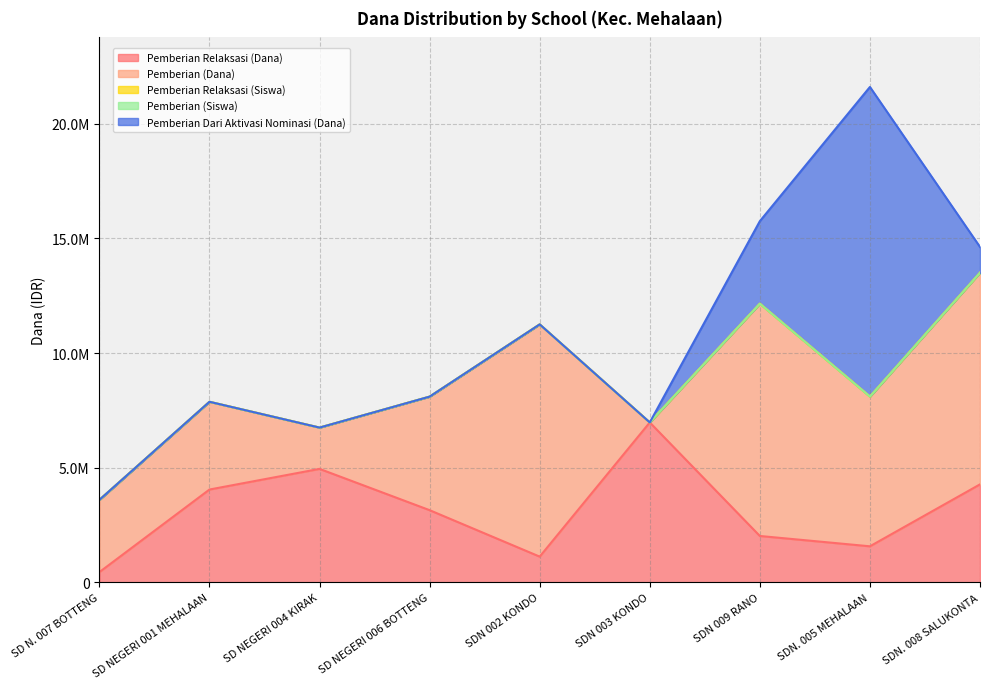

Reading left to right, extract all data points from this chart.

Pemberian Relaksasi (Dana): SD N. 007 BOTTENG=450000	SD NEGERI 001 MEHALAAN=4050000	SD NEGERI 004 KIRAK=4950000	SD NEGERI 006 BOTTENG=3150000	SDN 002 KONDO=1125000	SDN 003 KONDO=6975000	SDN 009 RANO=2025000	SDN. 005 MEHALAAN=1575000	SDN. 008 SALUKONTA=4275000
Pemberian (Dana): SD N. 007 BOTTENG=3150000	SD NEGERI 001 MEHALAAN=3825000	SD NEGERI 004 KIRAK=1800000	SD NEGERI 006 BOTTENG=4950000	SDN 002 KONDO=10125000	SDN 003 KONDO=0	SDN 009 RANO=10125000	SDN. 005 MEHALAAN=6525000	SDN. 008 SALUKONTA=9225000
Pemberian Relaksasi (Siswa): SD N. 007 BOTTENG=1	SD NEGERI 001 MEHALAAN=9	SD NEGERI 004 KIRAK=12	SD NEGERI 006 BOTTENG=7	SDN 002 KONDO=5	SDN 003 KONDO=16	SDN 009 RANO=5	SDN. 005 MEHALAAN=7	SDN. 008 SALUKONTA=13
Pemberian (Siswa): SD N. 007 BOTTENG=8	SD NEGERI 001 MEHALAAN=10	SD NEGERI 004 KIRAK=4	SD NEGERI 006 BOTTENG=13	SDN 002 KONDO=25	SDN 003 KONDO=0	SDN 009 RANO=24	SDN. 005 MEHALAAN=20	SDN. 008 SALUKONTA=24
Pemberian Dari Aktivasi Nominasi (Dana): SD N. 007 BOTTENG=0	SD NEGERI 001 MEHALAAN=0	SD NEGERI 004 KIRAK=0	SD NEGERI 006 BOTTENG=0	SDN 002 KONDO=0	SDN 003 KONDO=0	SDN 009 RANO=3600000	SDN. 005 MEHALAAN=13500000	SDN. 008 SALUKONTA=1125000